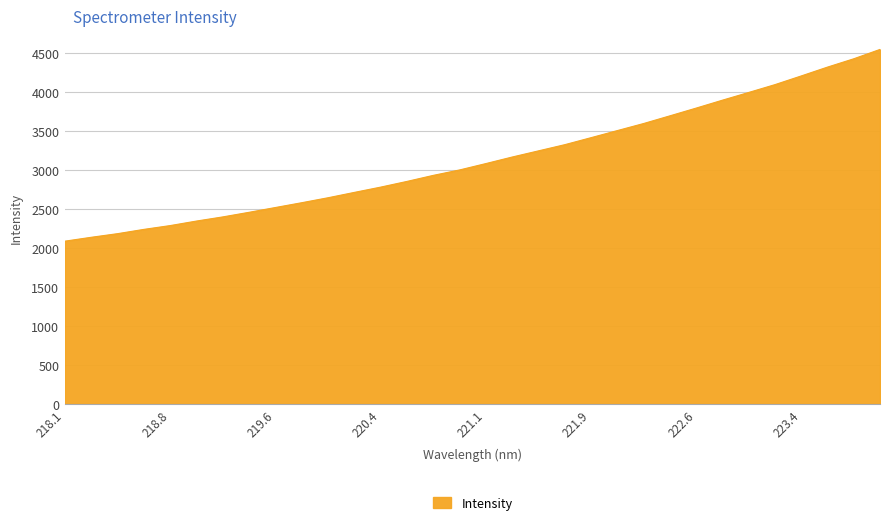

What is the minimum value shown in the chart?

2088.5